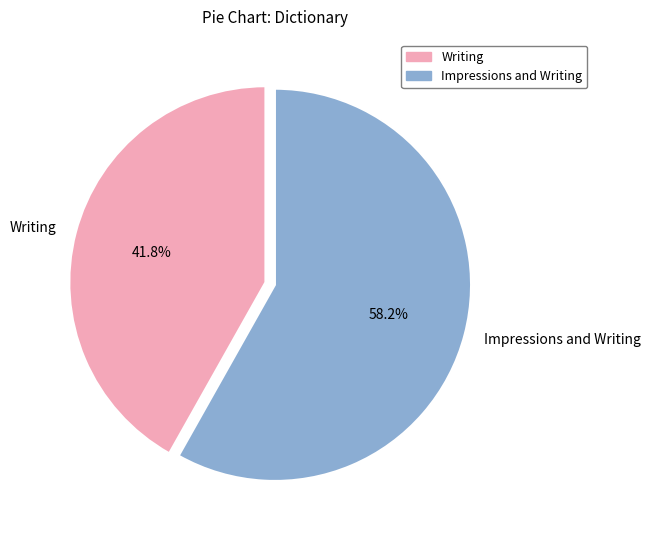

How many slices are in this pie chart?

2